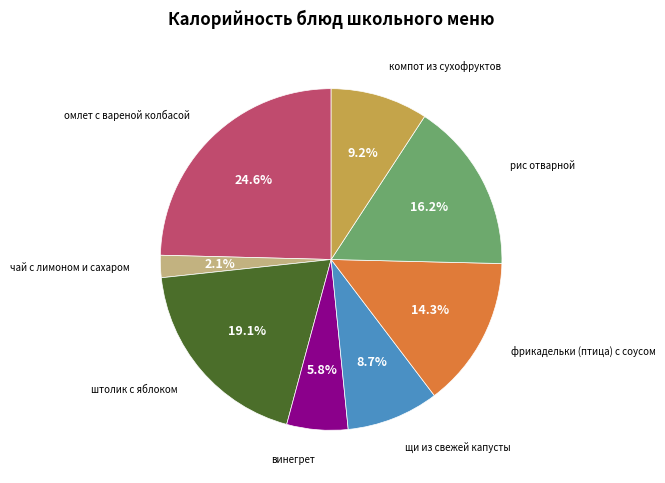

Is there any slice that represents more than half of the pie?

No